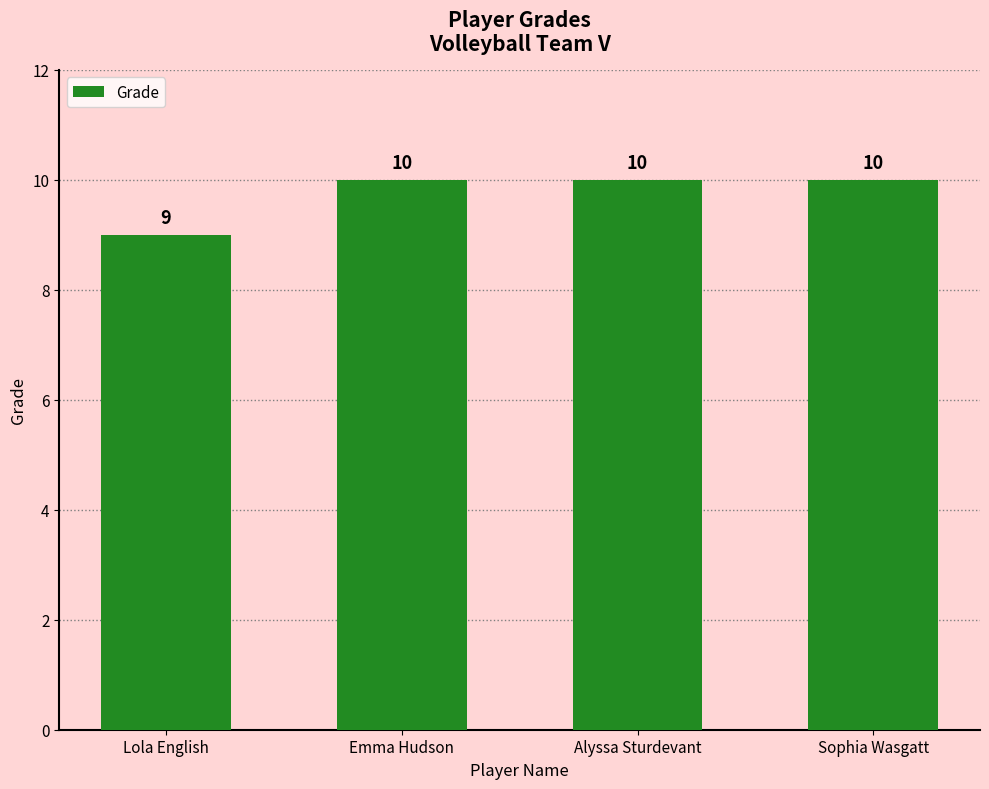

Does the chart contain any negative values?

No